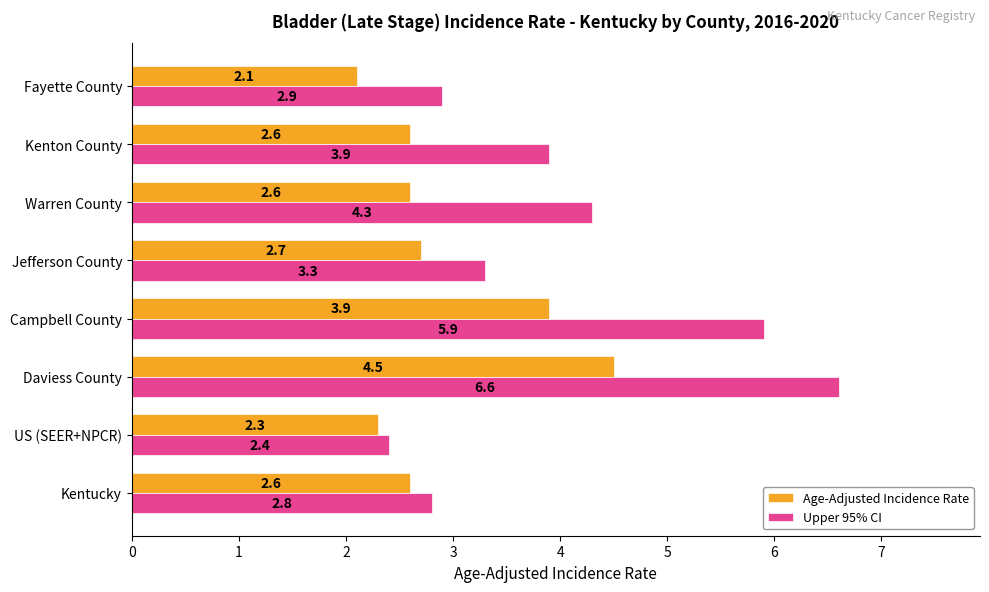

Where is Age-Adjusted Incidence Rate nearest to the value 3?

Jefferson County